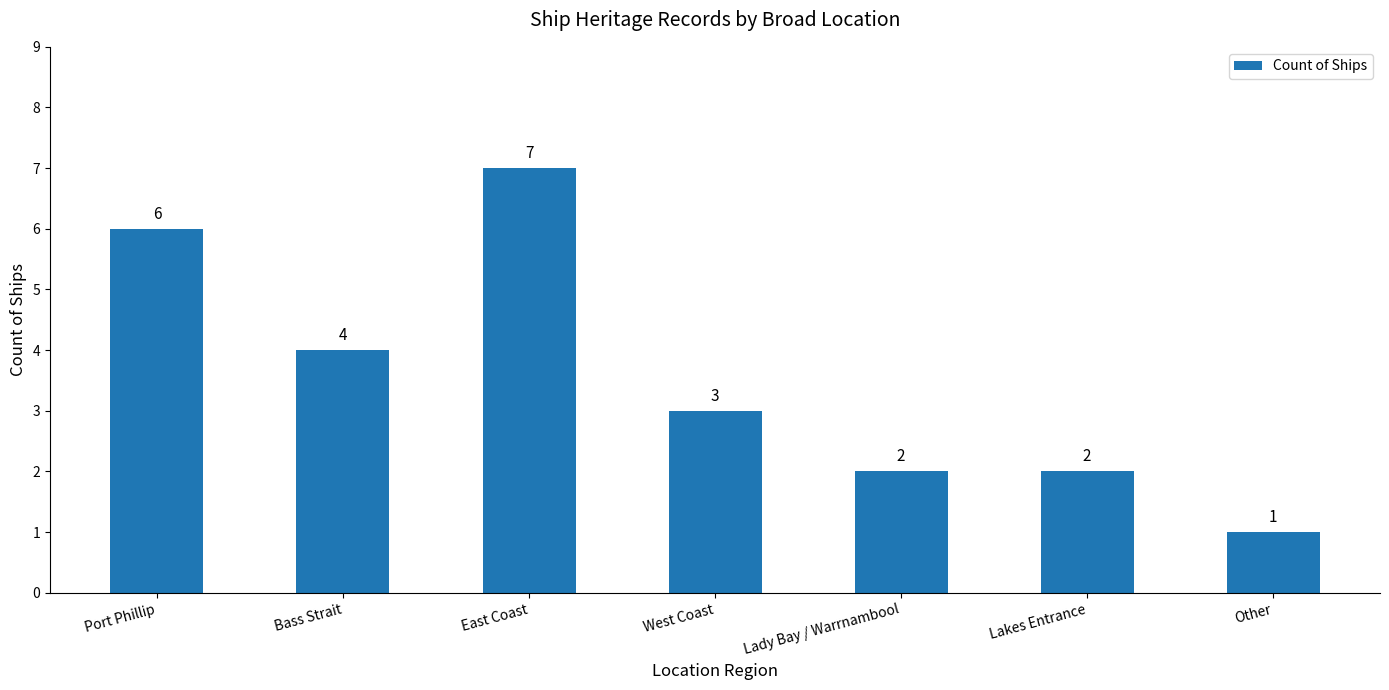

The chart shows a value of 9 at Port Phillip. True or false?

False